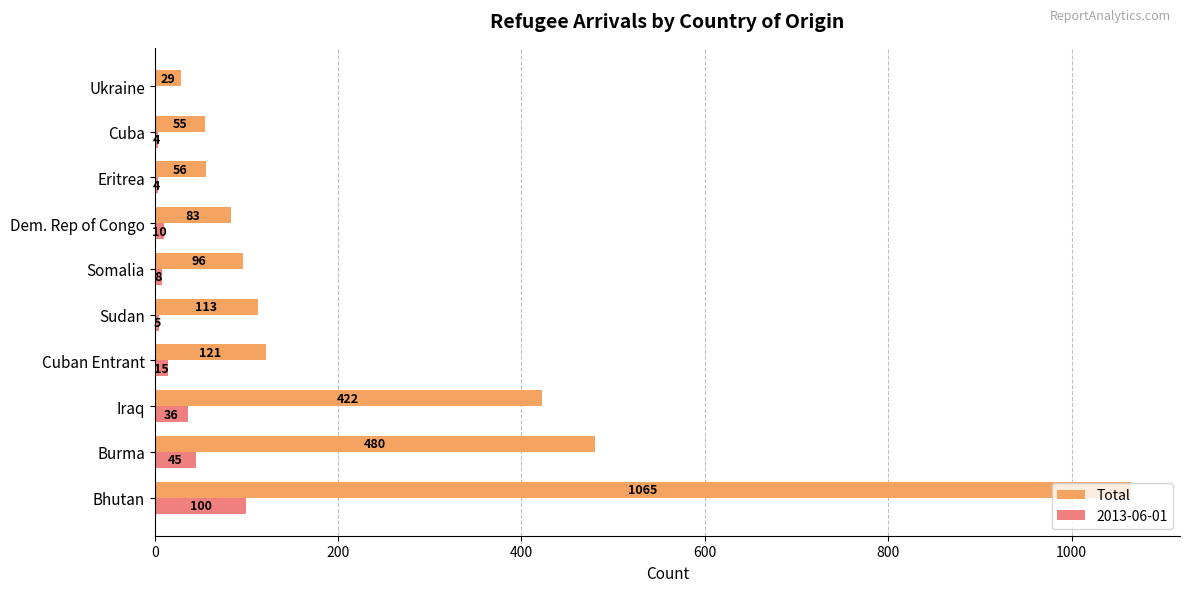

What is the maximum value for Total?

1065